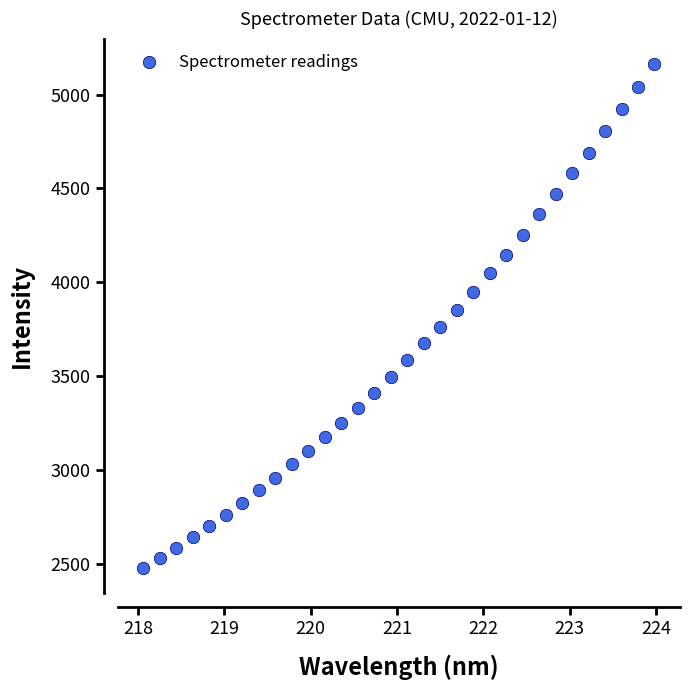

What is the range of Y values (max minus min)?

2683.3